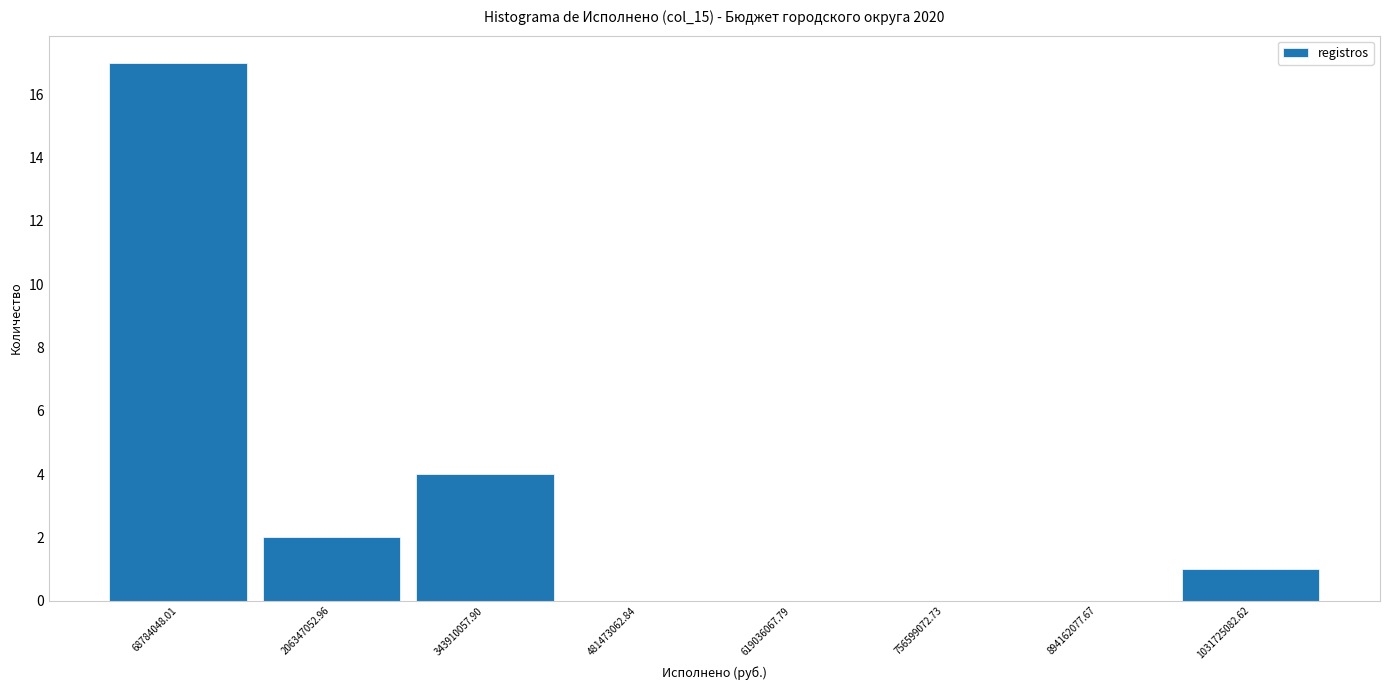

Reading left to right, transcribe this chart: for each bar, give the range it covers on the x-axis and its height. Neither the bar edges nor the heights are printed on the chart, so give them approximately, as read against the axes.

0 to 140000000: 17
140000000 to 280000000: 2
280000000 to 420000000: 4
420000000 to 560000000: 0
560000000 to 680000000: 0
680000000 to 820000000: 0
820000000 to 960000000: 0
960000000 to 1100000000: 1